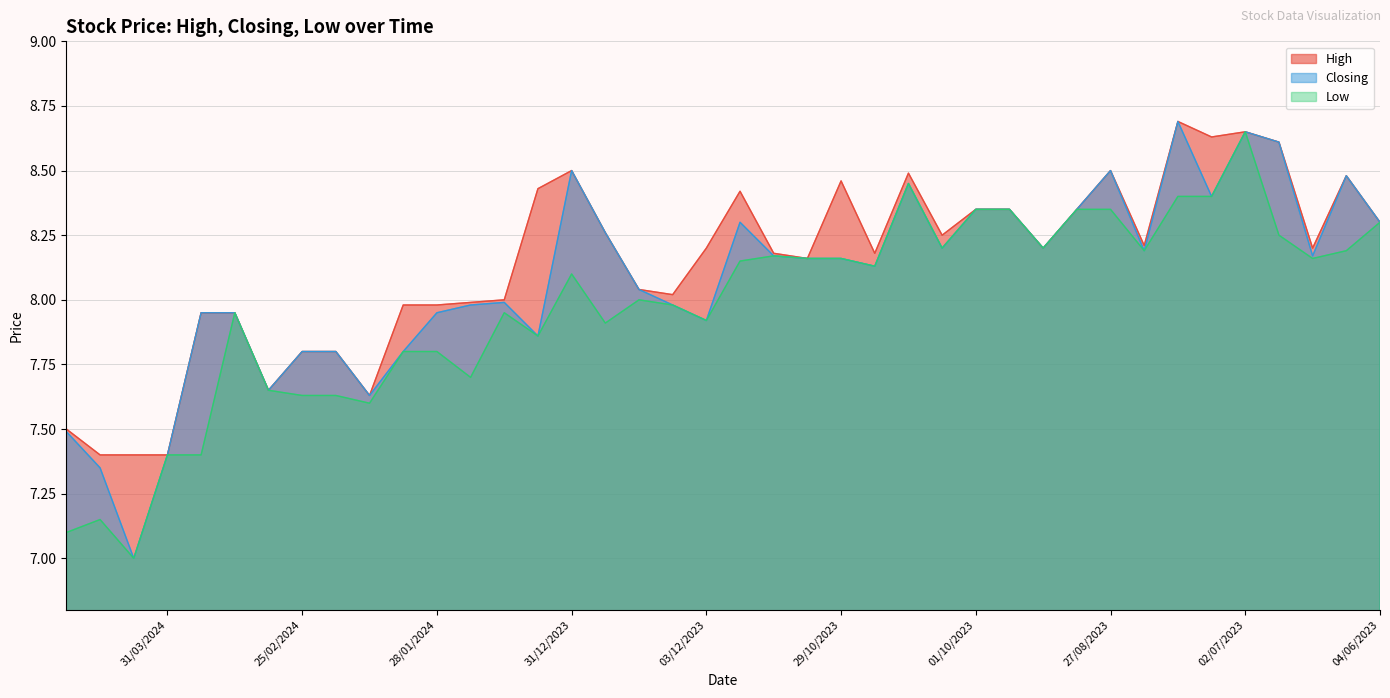

Reading left to right, transcribe all the data shown in this chart.

High: 28/04/2024=7.5	14/04/2024=7.4	07/04/2024=7.4	31/03/2024=7.4	24/03/2024=8.0	17/03/2024=8.0	03/03/2024=7.7	25/02/2024=7.8	18/02/2024=7.8	11/02/2024=7.6	04/02/2024=8.0	28/01/2024=8.0	21/01/2024=8.0	14/01/2024=8.0	07/01/2024=8.4	31/12/2023=8.5	24/12/2023=8.3	17/12/2023=8.0	10/12/2023=8.0	03/12/2023=8.2	26/11/2023=8.4	19/11/2023=8.2	12/11/2023=8.2	29/10/2023=8.5	22/10/2023=8.2	15/10/2023=8.5	08/10/2023=8.2	01/10/2023=8.3	24/09/2023=8.3	17/09/2023=8.2	10/09/2023=8.3	27/08/2023=8.5	13/08/2023=8.2	30/07/2023=8.7	23/07/2023=8.6	02/07/2023=8.7	25/06/2023=8.6	18/06/2023=8.2	11/06/2023=8.5	04/06/2023=8.3
Closing: 28/04/2024=7.5	14/04/2024=7.3	07/04/2024=7.0	31/03/2024=7.4	24/03/2024=8.0	17/03/2024=8.0	03/03/2024=7.7	25/02/2024=7.8	18/02/2024=7.8	11/02/2024=7.6	04/02/2024=7.8	28/01/2024=8.0	21/01/2024=8.0	14/01/2024=8.0	07/01/2024=7.9	31/12/2023=8.5	24/12/2023=8.3	17/12/2023=8.0	10/12/2023=8.0	03/12/2023=7.9	26/11/2023=8.3	19/11/2023=8.2	12/11/2023=8.2	29/10/2023=8.2	22/10/2023=8.1	15/10/2023=8.4	08/10/2023=8.2	01/10/2023=8.3	24/09/2023=8.3	17/09/2023=8.2	10/09/2023=8.3	27/08/2023=8.5	13/08/2023=8.2	30/07/2023=8.7	23/07/2023=8.4	02/07/2023=8.7	25/06/2023=8.6	18/06/2023=8.2	11/06/2023=8.5	04/06/2023=8.3
Low: 28/04/2024=7.1	14/04/2024=7.2	07/04/2024=7.0	31/03/2024=7.4	24/03/2024=7.4	17/03/2024=8.0	03/03/2024=7.7	25/02/2024=7.6	18/02/2024=7.6	11/02/2024=7.6	04/02/2024=7.8	28/01/2024=7.8	21/01/2024=7.7	14/01/2024=8.0	07/01/2024=7.9	31/12/2023=8.1	24/12/2023=7.9	17/12/2023=8.0	10/12/2023=8.0	03/12/2023=7.9	26/11/2023=8.2	19/11/2023=8.2	12/11/2023=8.2	29/10/2023=8.2	22/10/2023=8.1	15/10/2023=8.4	08/10/2023=8.2	01/10/2023=8.3	24/09/2023=8.3	17/09/2023=8.2	10/09/2023=8.3	27/08/2023=8.3	13/08/2023=8.2	30/07/2023=8.4	23/07/2023=8.4	02/07/2023=8.7	25/06/2023=8.2	18/06/2023=8.2	11/06/2023=8.2	04/06/2023=8.3